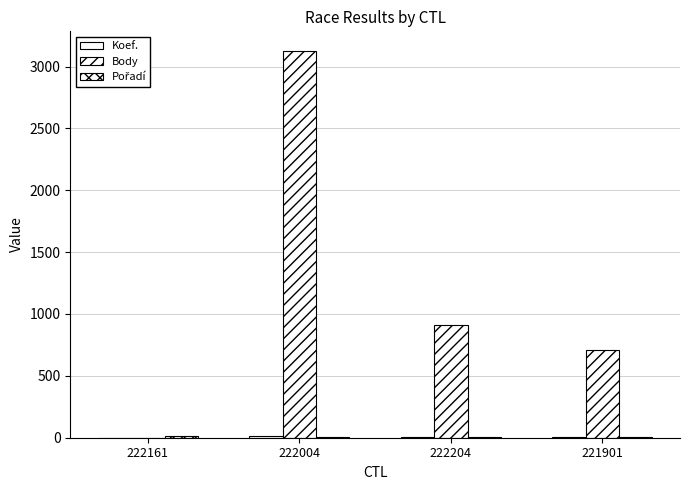

Does the chart contain stacked bars?

No